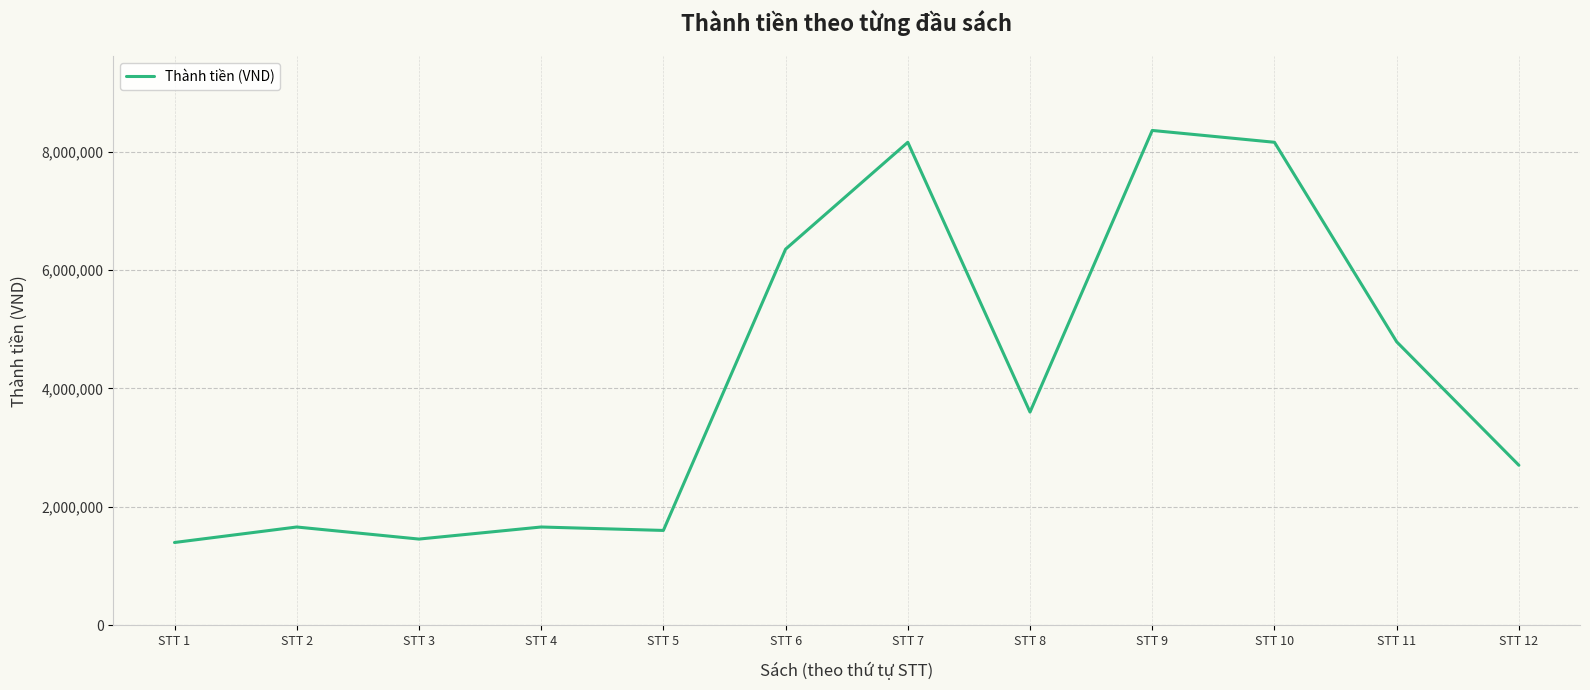

Reading left to right, extract all data points from this chart.

STT 1=1396000	STT 2=1658000	STT 3=1454000	STT 4=1658000	STT 5=1600000	STT 6=6355000	STT 7=8162000	STT 8=3601000	STT 9=8362000	STT 10=8162000	STT 11=4789000	STT 12=2702000